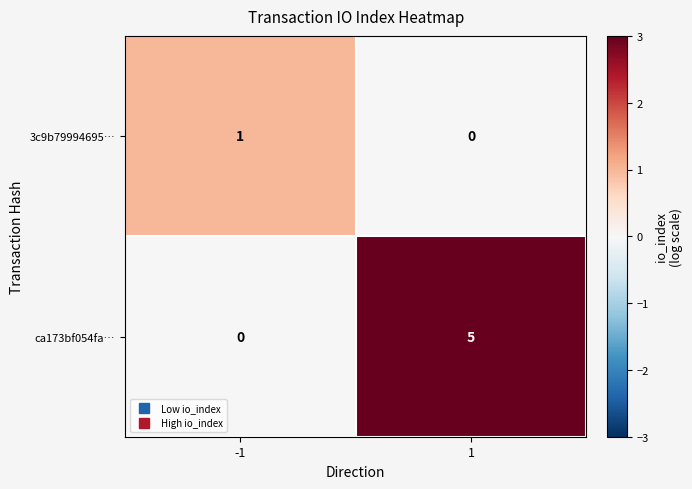

Rank the series at -1 from highest to lowest value.

3c9b79994695…, ca173bf054fa…